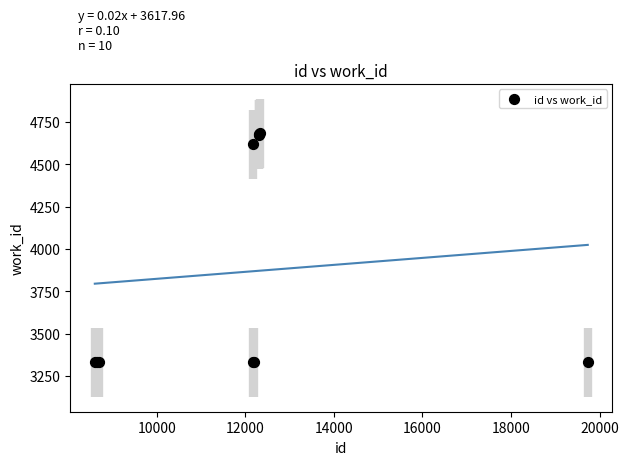

What Y value in the scatter plot is closest to 4006?

4618